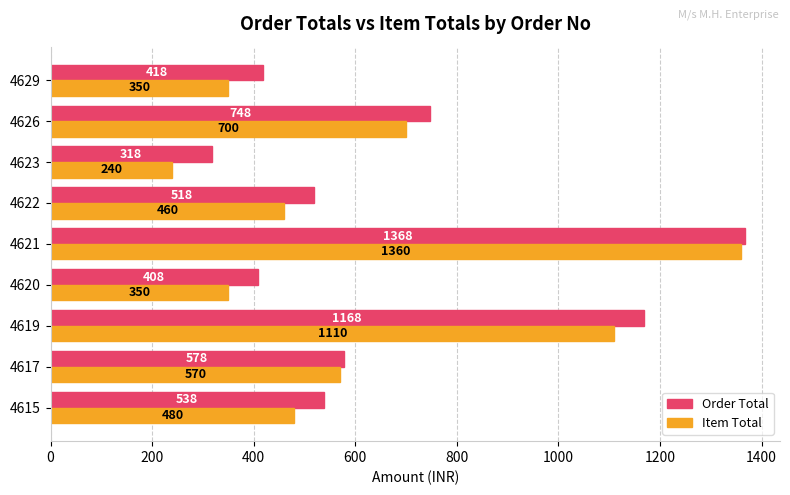

What is the difference between the second highest and second lowest values in the Order Total series?

760